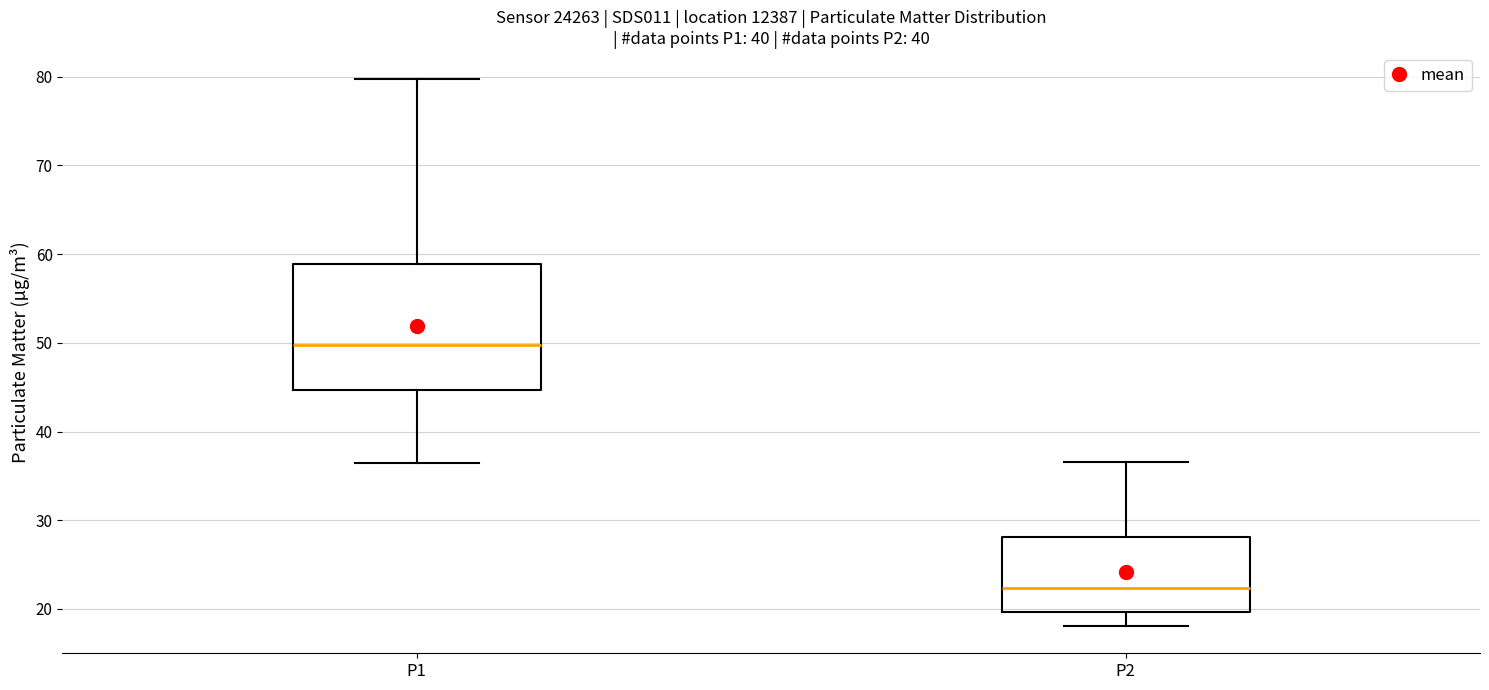

Where is the upper edge of the box for P2 on the y-axis? The values are not printed on the chart, so give them approximately, as read against the axis.

28